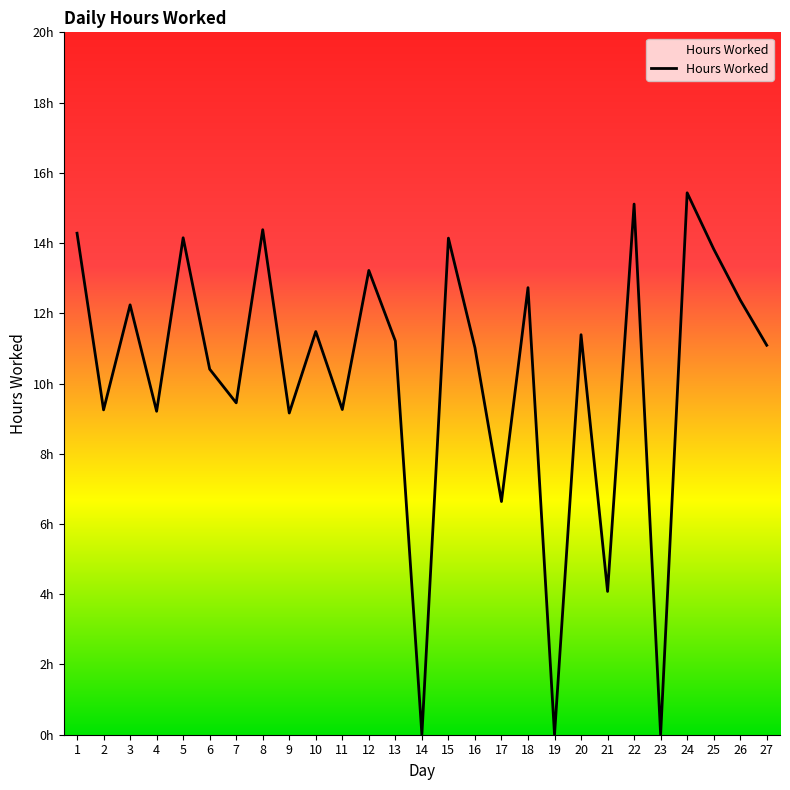

Does the chart display data point markers on the line(s)?

No